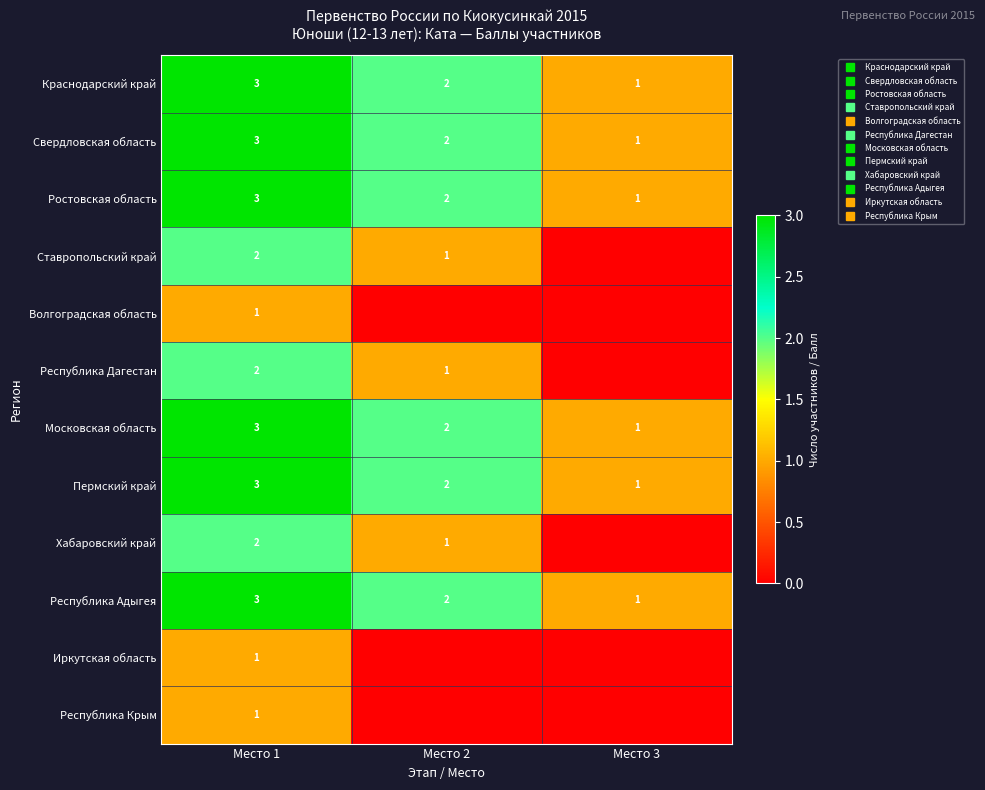

The value of Республика Адыгея at Место 3 is 1. True or false?

True